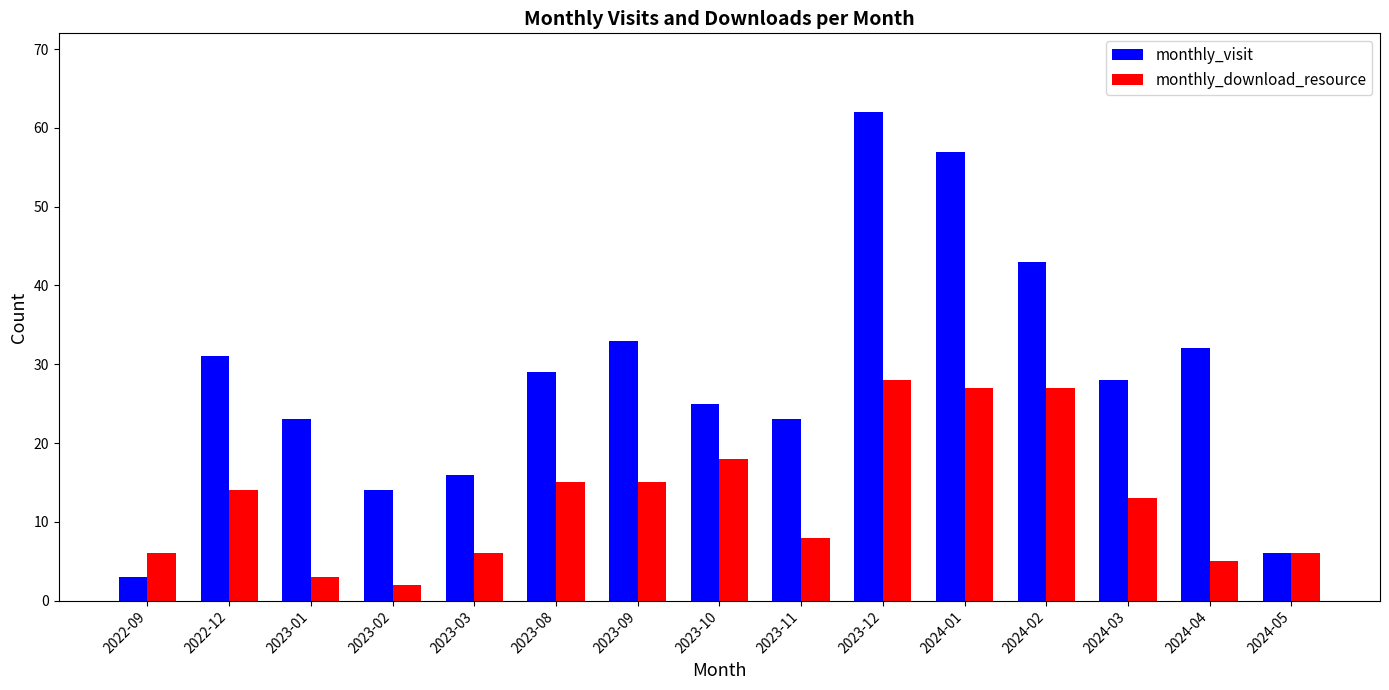

Is it true that monthly_visit equals 7 at 2023-03?

False